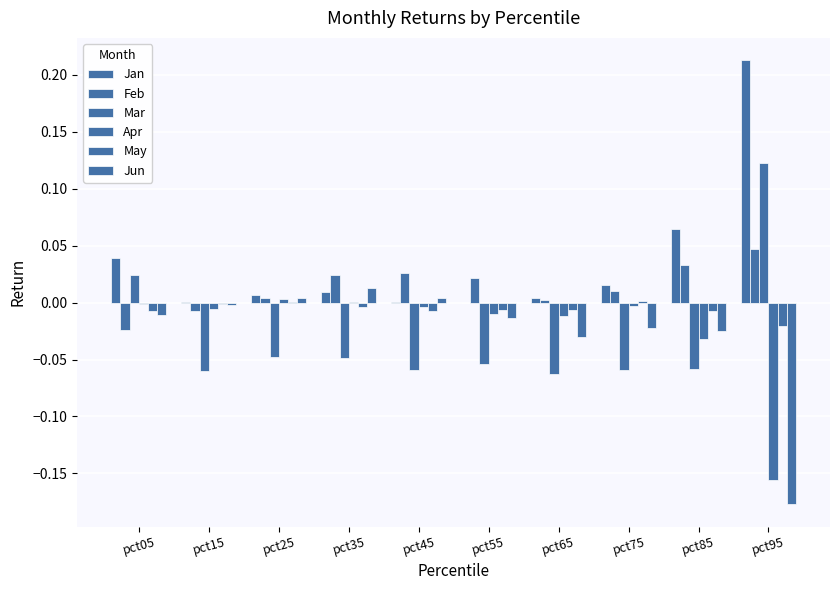

What is the difference between the maximum and second lowest values in the Mar series?

0.2